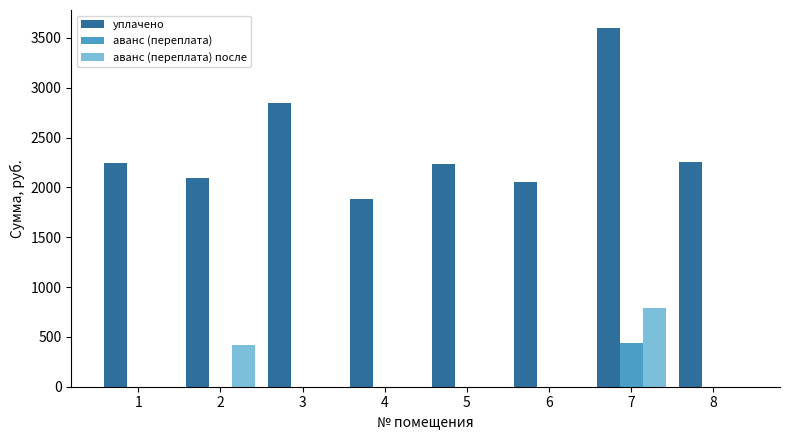

The value of аванс (переплата) после at 2 is 423.5. True or false?

True